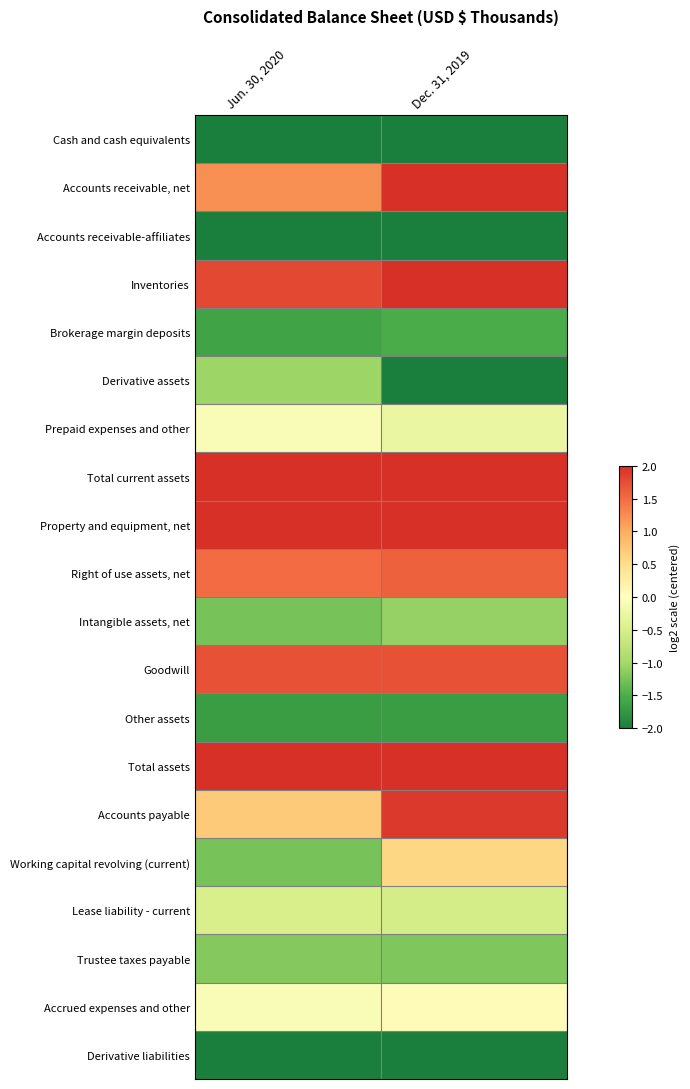

Reading left to right, what are all the values shown in this chart?

Cash and cash equivalents: Jun. 30, 2020=-3.3	Dec. 31, 2019=-3.0
Accounts receivable, net: Jun. 30, 2020=1.2	Dec. 31, 2019=2.1
Accounts receivable-affiliates: Jun. 30, 2020=-3.7	Dec. 31, 2019=-3.7
Inventories: Jun. 30, 2020=1.8	Dec. 31, 2019=2.2
Brokerage margin deposits: Jun. 30, 2020=-1.6	Dec. 31, 2019=-1.5
Derivative assets: Jun. 30, 2020=-1.0	Dec. 31, 2019=-4.4
Prepaid expenses and other: Jun. 30, 2020=-0.1	Dec. 31, 2019=-0.3
Total current assets: Jun. 30, 2020=3.0	Dec. 31, 2019=3.3
Property and equipment, net: Jun. 30, 2020=3.4	Dec. 31, 2019=3.5
Right of use assets, net: Jun. 30, 2020=1.5	Dec. 31, 2019=1.6
Intangible assets, net: Jun. 30, 2020=-1.3	Dec. 31, 2019=-1.1
Goodwill: Jun. 30, 2020=1.7	Dec. 31, 2019=1.7
Other assets: Jun. 30, 2020=-1.7	Dec. 31, 2019=-1.7
Total assets: Jun. 30, 2020=4.7	Dec. 31, 2019=4.8
Accounts payable: Jun. 30, 2020=0.7	Dec. 31, 2019=1.9
Working capital revolving (current): Jun. 30, 2020=-1.3	Dec. 31, 2019=0.6
Lease liability - current: Jun. 30, 2020=-0.5	Dec. 31, 2019=-0.5
Trustee taxes payable: Jun. 30, 2020=-1.2	Dec. 31, 2019=-1.2
Accrued expenses and other: Jun. 30, 2020=-0.1	Dec. 31, 2019=0.1
Derivative liabilities: Jun. 30, 2020=-3.6	Dec. 31, 2019=-3.0